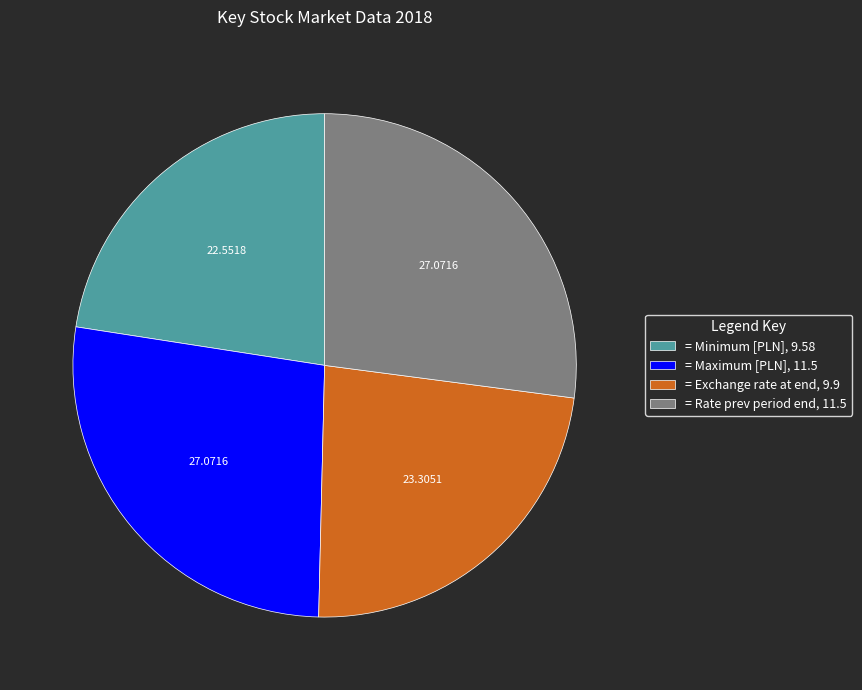

Combined, do = Maximum [PLN], 11.5 and = Rate prev period end, 11.5 account for over 50%?

Yes